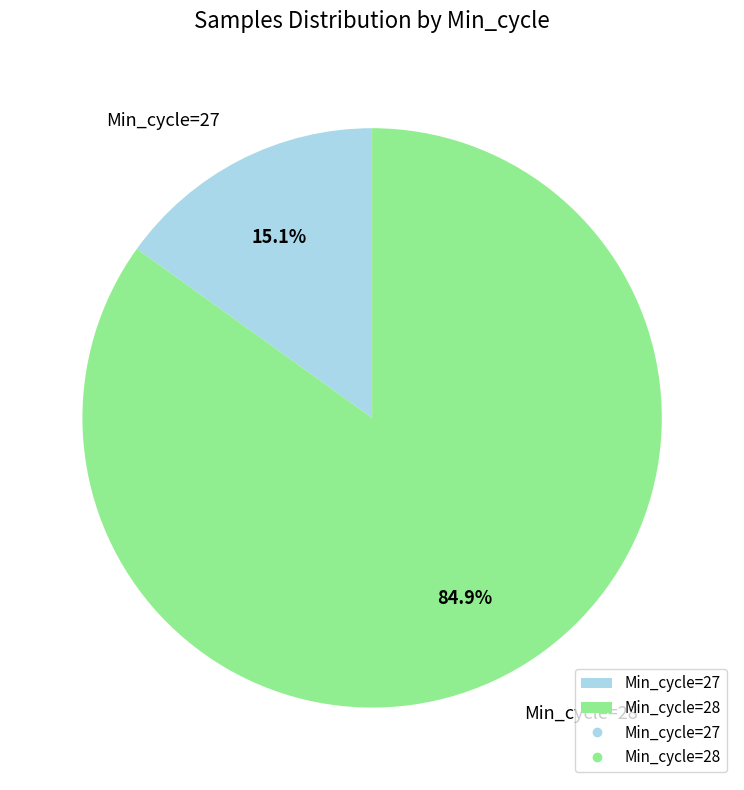

Rank the categories by value from lowest to highest.

Min_cycle=27, Min_cycle=28